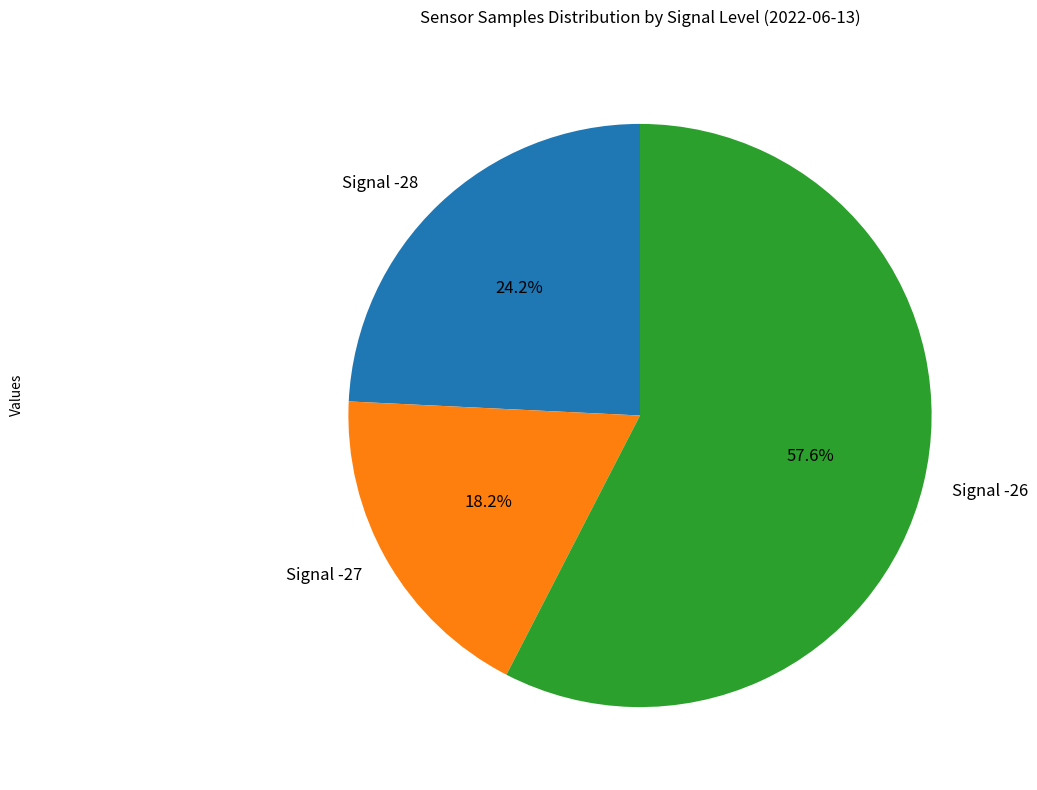

Is there any slice that represents more than half of the pie?

Yes